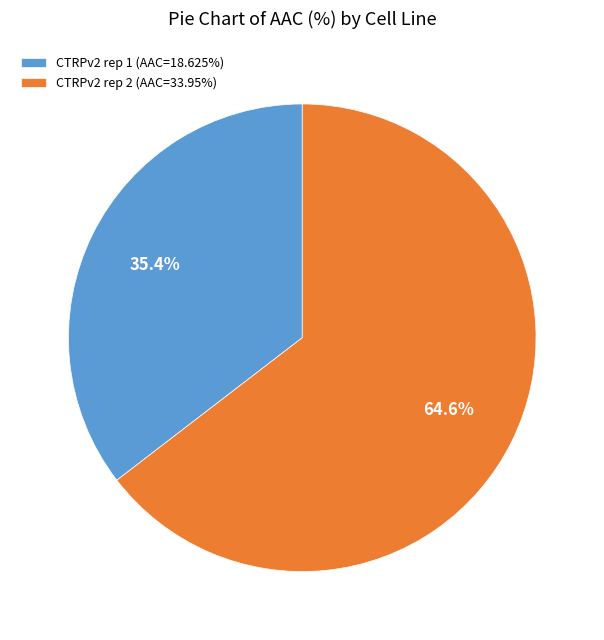

What percentage is NOT represented by CTRPv2 rep 1?

64.6%